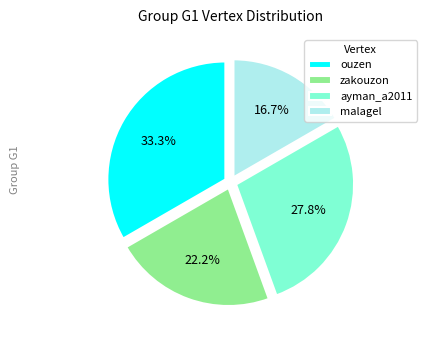

Is there any slice that represents more than half of the pie?

No